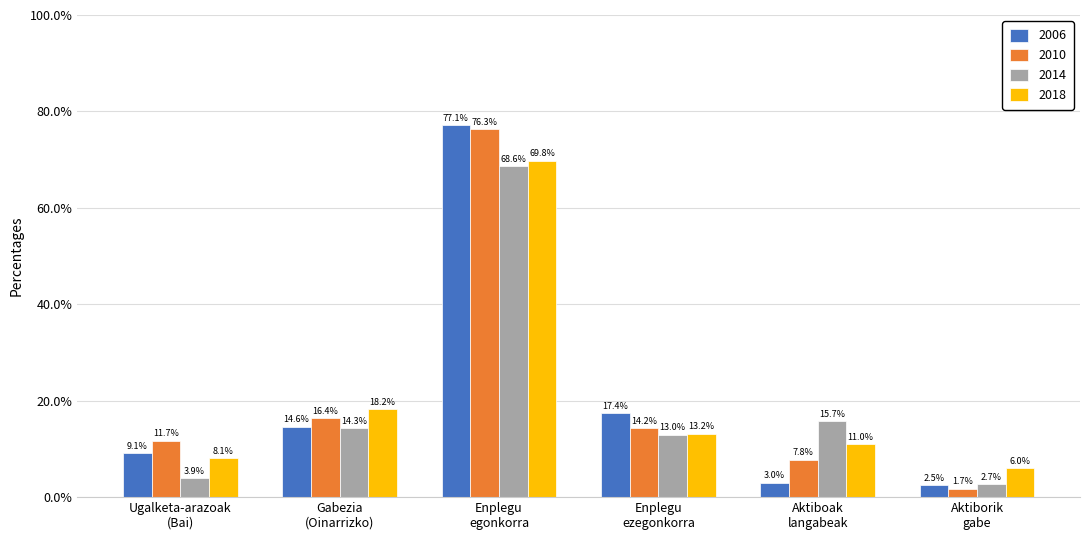

What is the spread (max minus min) of values at Gabezia
(Oinarrizko)?

4.0